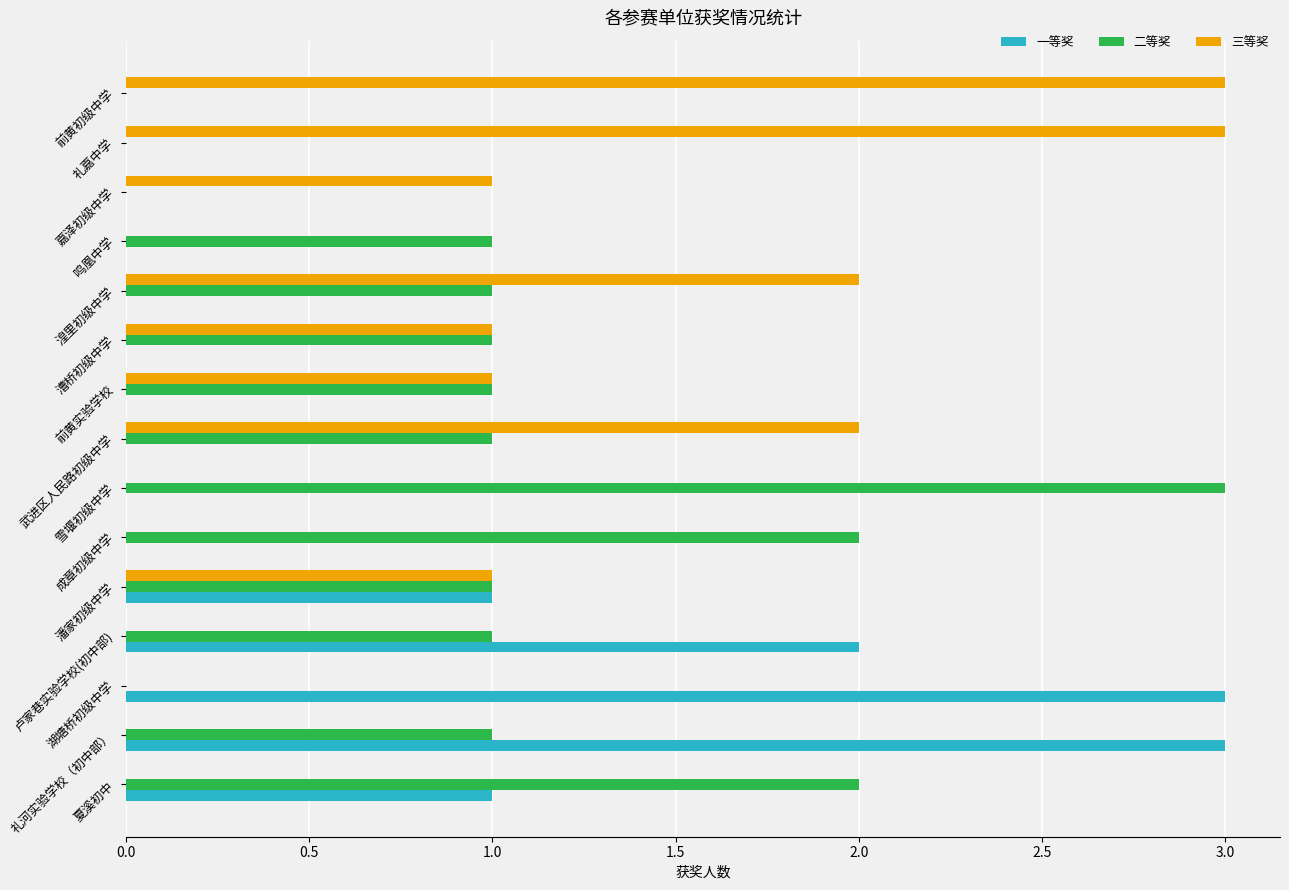

What is the sum of all 二等奖 values?

15